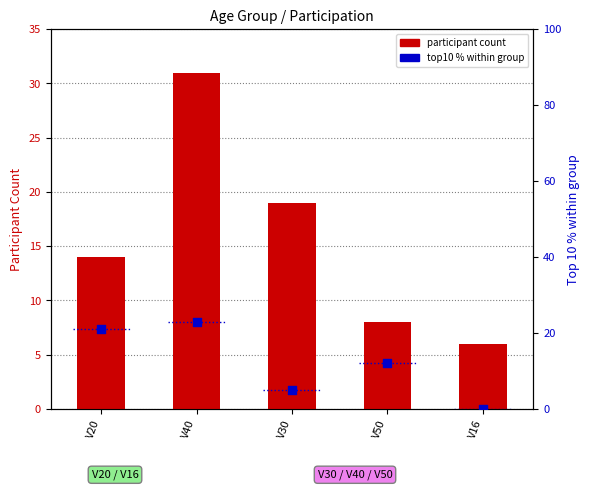

At how many categories does at least one series exceed 20?

2